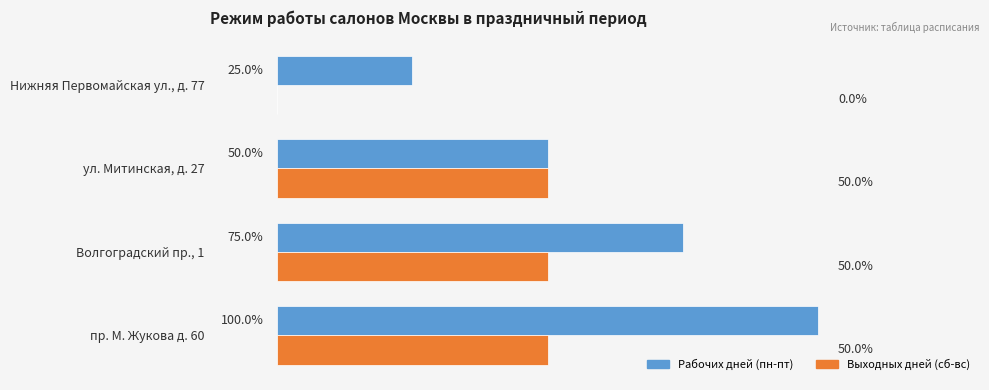

What are all the series names shown in the legend?

Рабочих дней (пн-пт), Выходных дней (сб-вс)